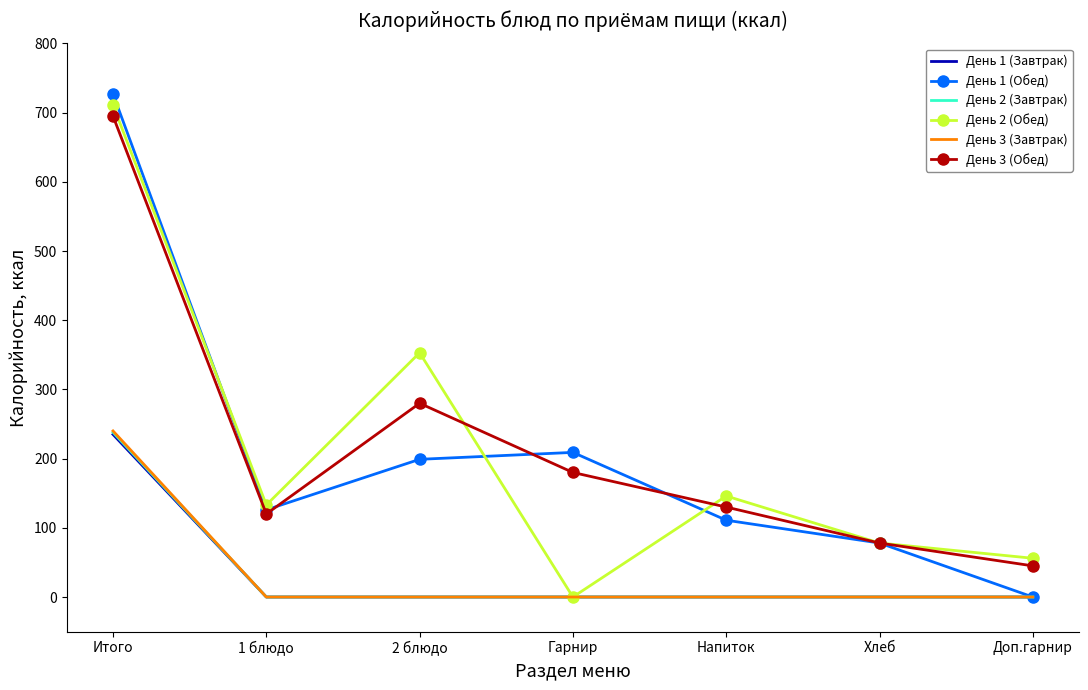

Count the number of data series in this chart.

6